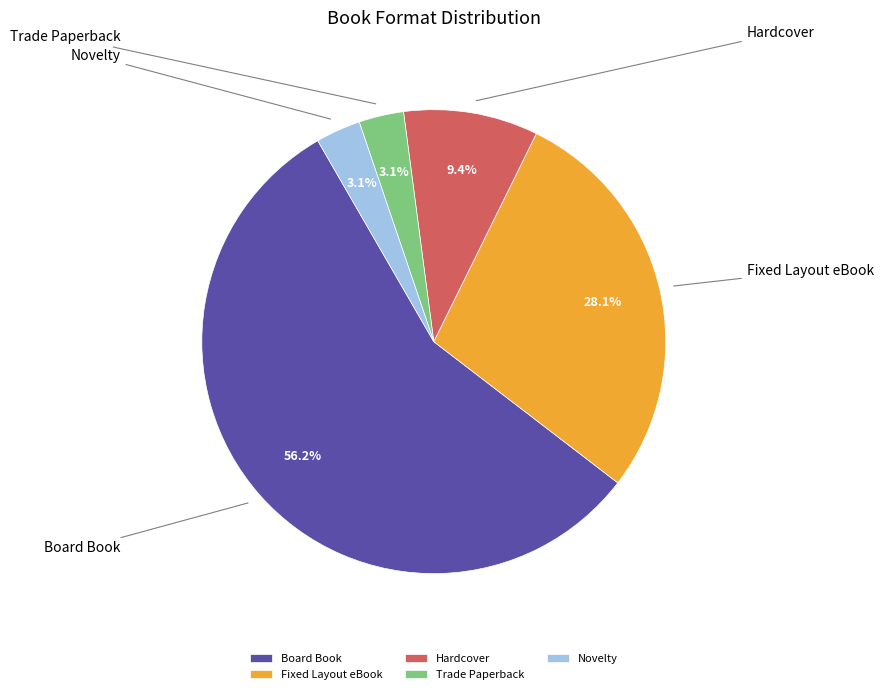

Rank the categories by value from lowest to highest.

Trade Paperback, Novelty, Hardcover, Fixed Layout eBook, Board Book